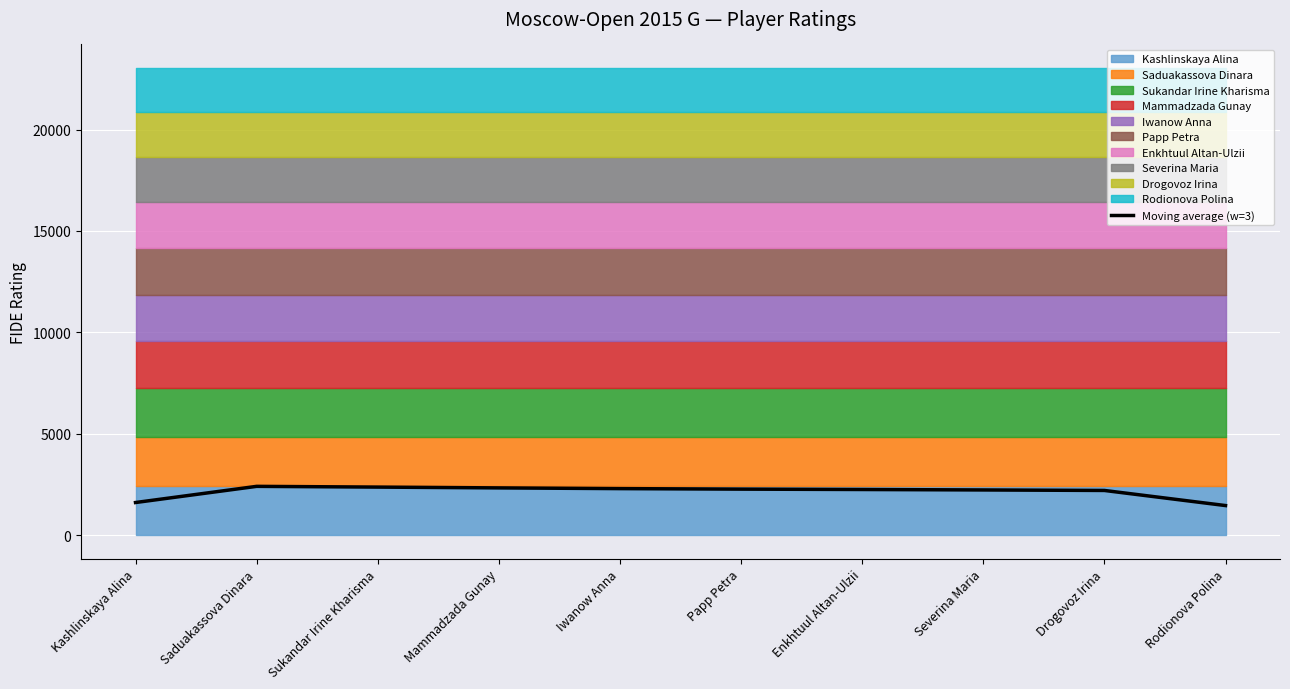

Which label corresponds to the smallest value in the chart?

Rodionova Polina